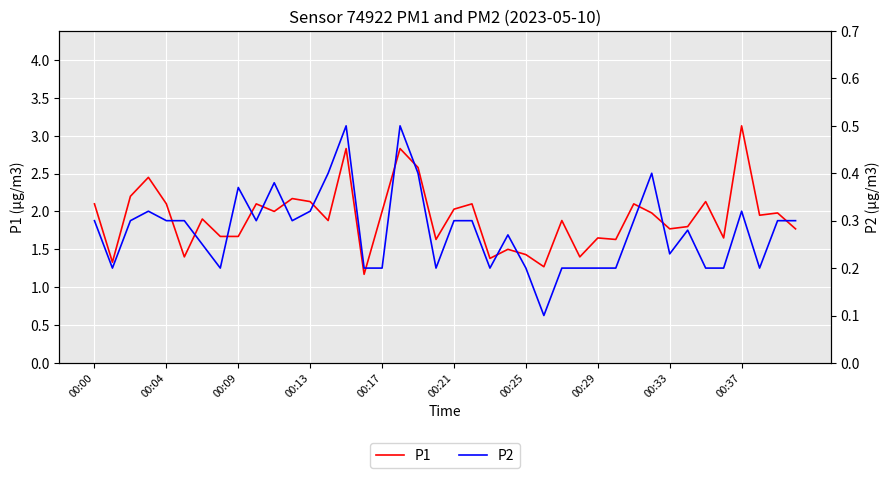

Is it true that P1 equals 3.1 at 00:37?

True